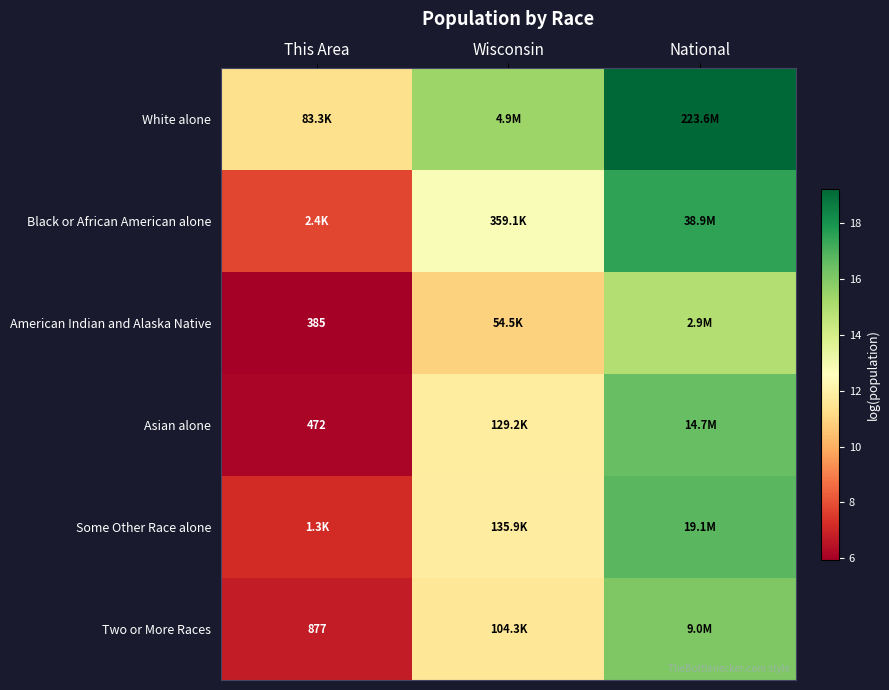

Count the number of categories in the chart.

3